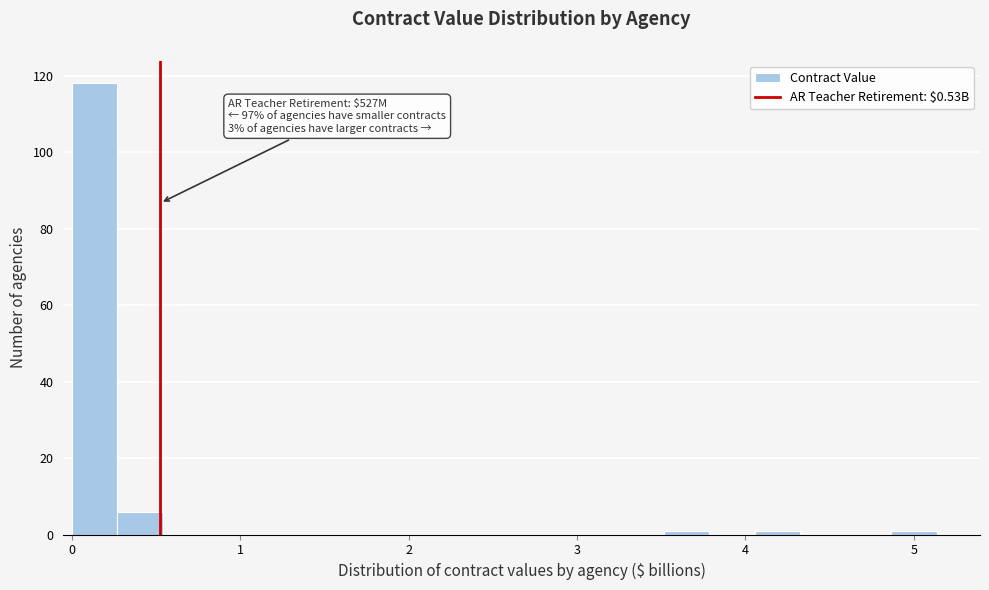

Read against the x-axis, roughly where is the centre of the tallest bar?

0.1